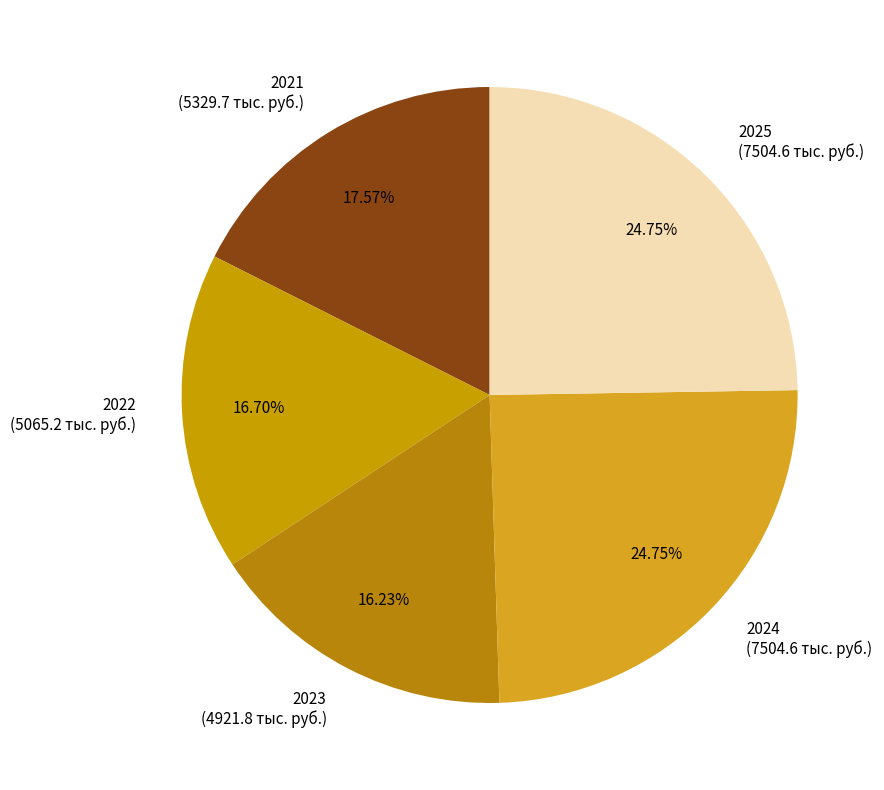

True or false: 2021 accounts for 5% of the total.

False